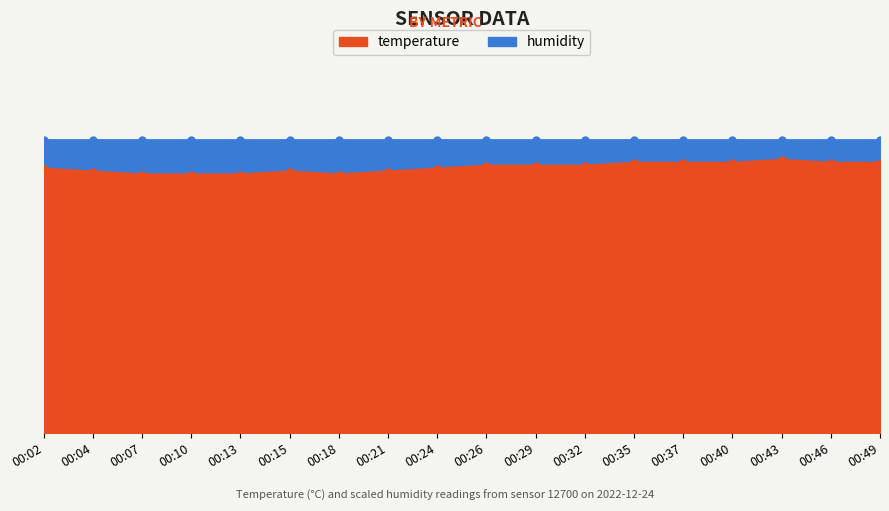

Reading left to right, extract all data points from this chart.

00:02=9.0	00:04=8.9	00:07=8.8	00:10=8.8	00:13=8.8	00:15=8.9	00:18=8.8	00:21=8.9	00:24=9.0	00:26=9.1	00:29=9.1	00:32=9.1	00:35=9.2	00:37=9.2	00:40=9.2	00:43=9.3	00:46=9.2	00:49=9.2